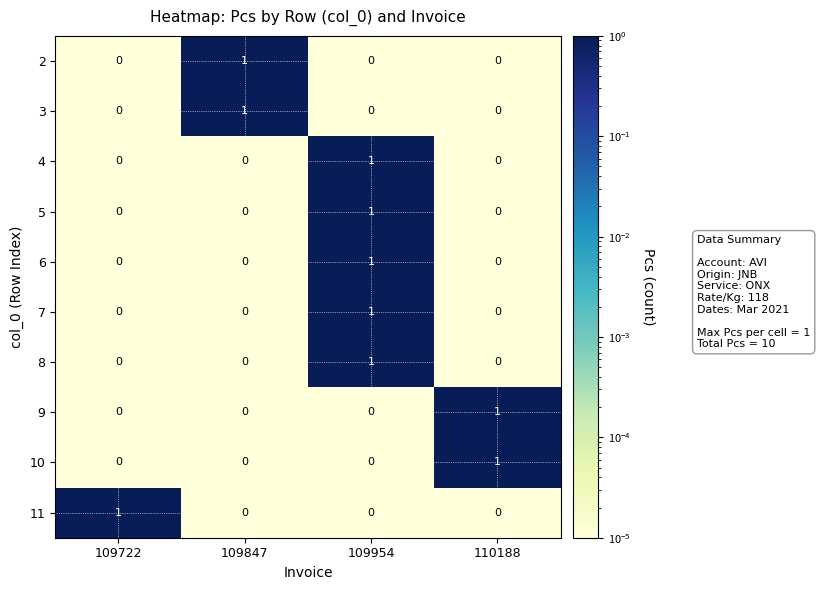

At which category is the sum across all series the highest?

109954